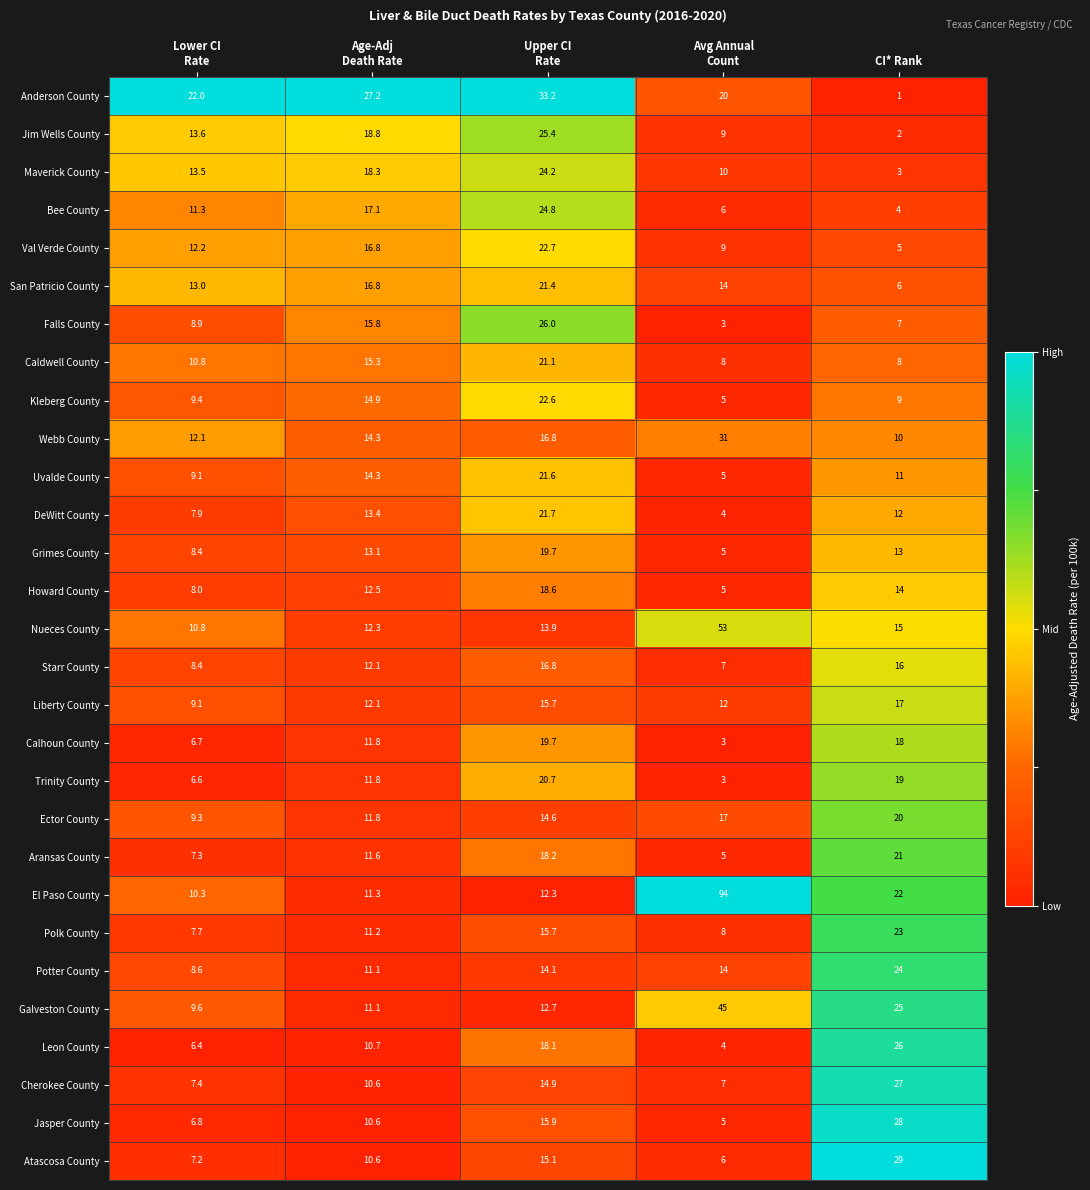

What is the difference between the maximum and minimum values in the Val Verde County series?

17.7